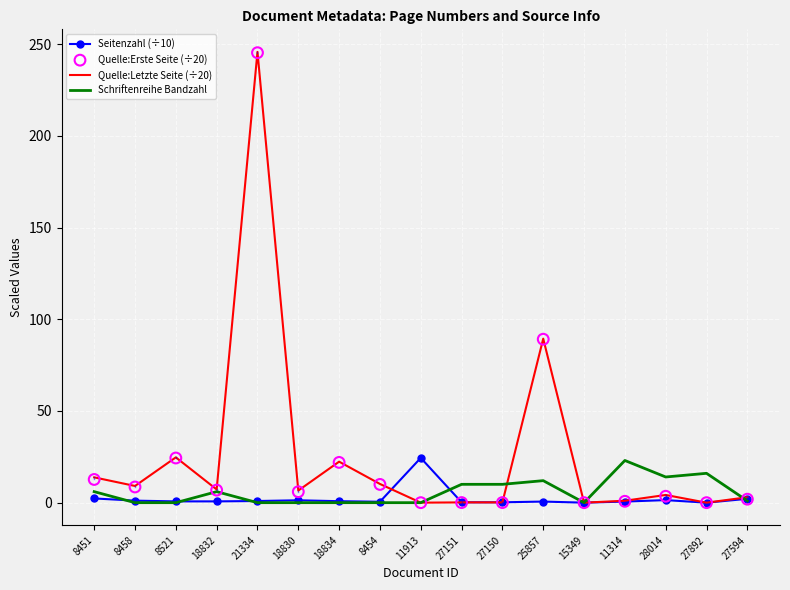

At which category is the sum across all series the highest?

21334